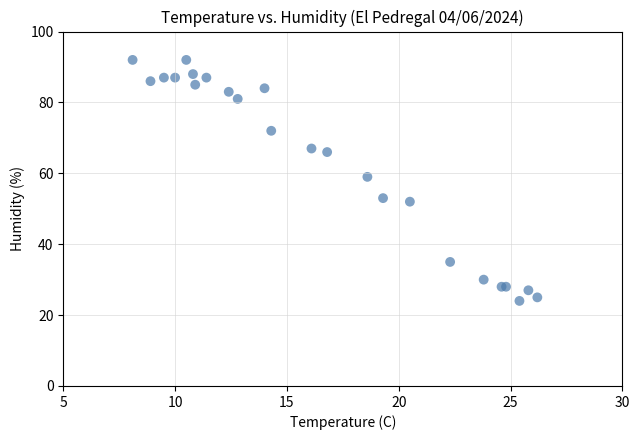

What Y value in the scatter plot is closest to 58?

59